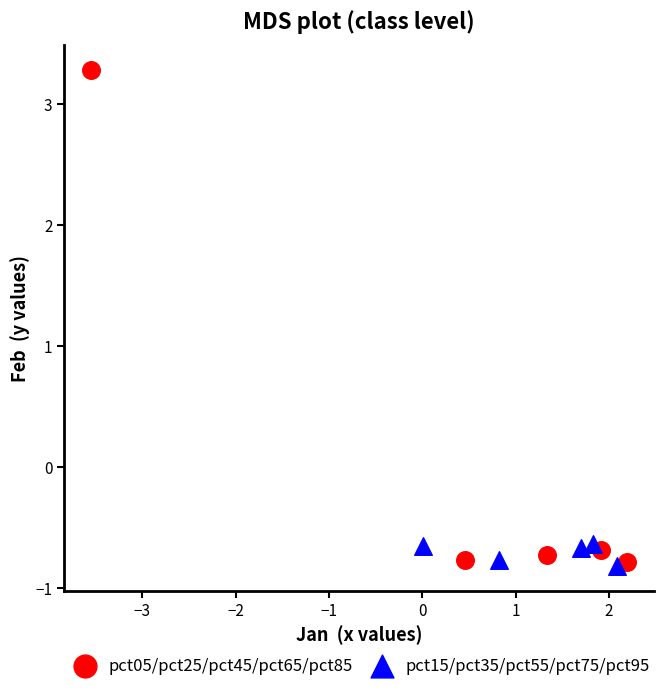

Which series reaches the maximum Y coordinate?

pct05/pct25/pct45/pct65/pct85